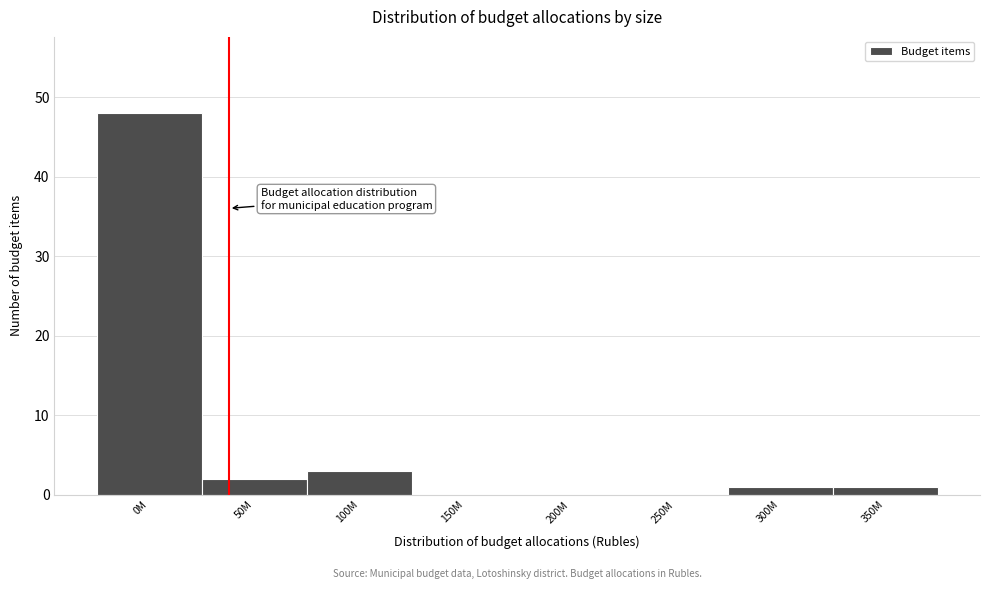

Reading left to right, what are all the values shown in this chart?

0M=48	50M=2	100M=3	150M=0	200M=0	250M=0	300M=1	350M=1